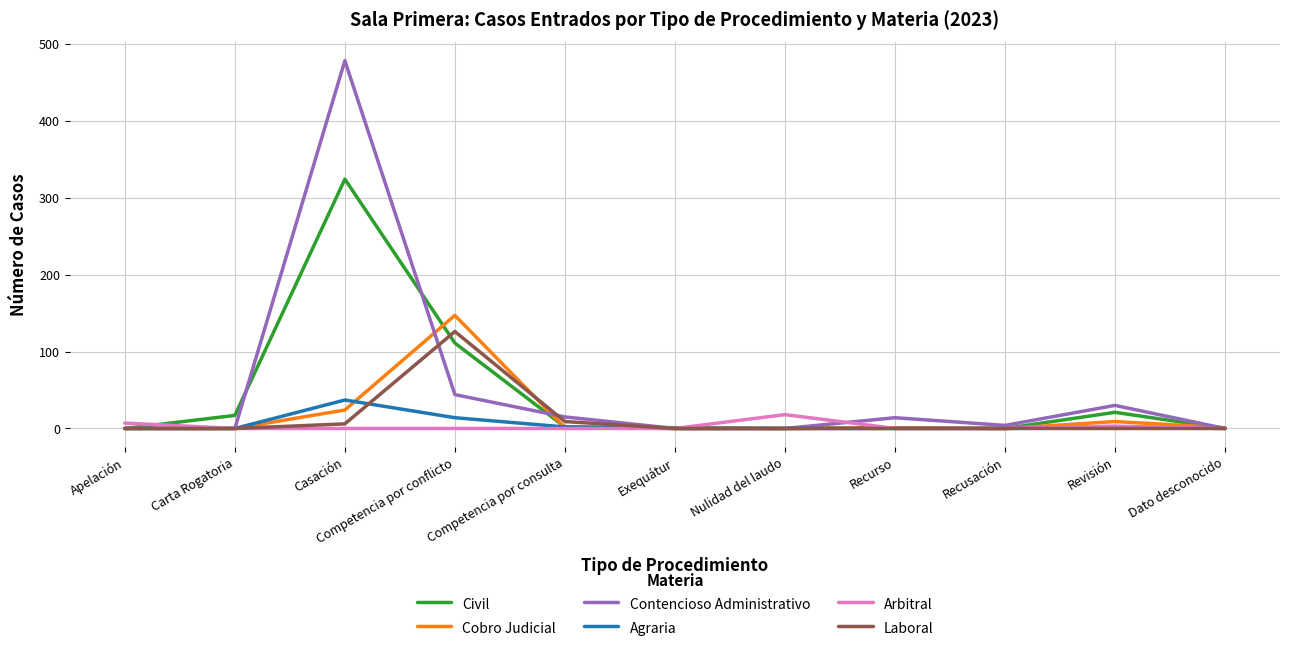

What is the maximum value for Arbitral?

18